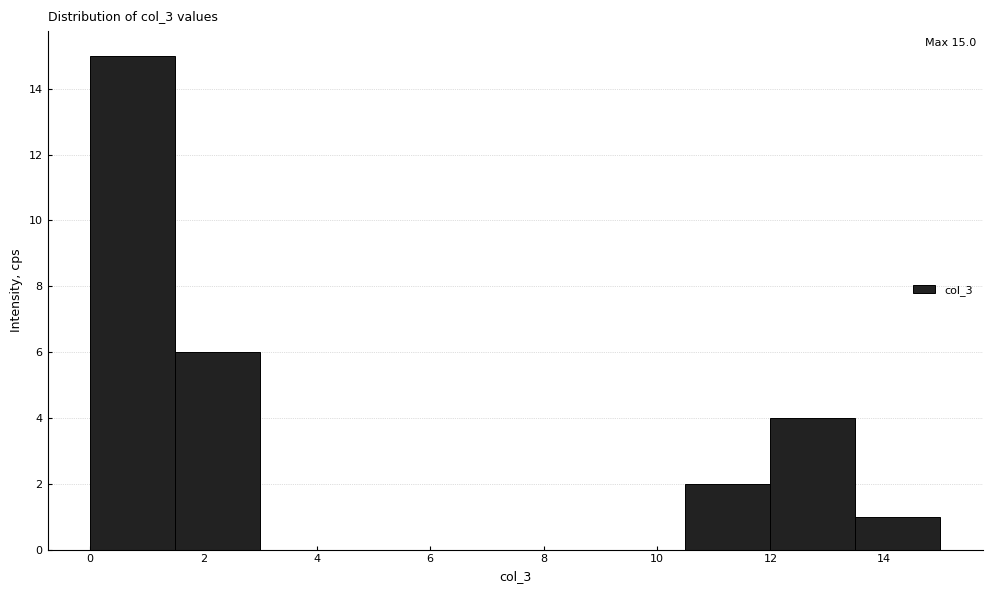

Over which range of the x-axis is the bar tallest?

0.0 to 1.5